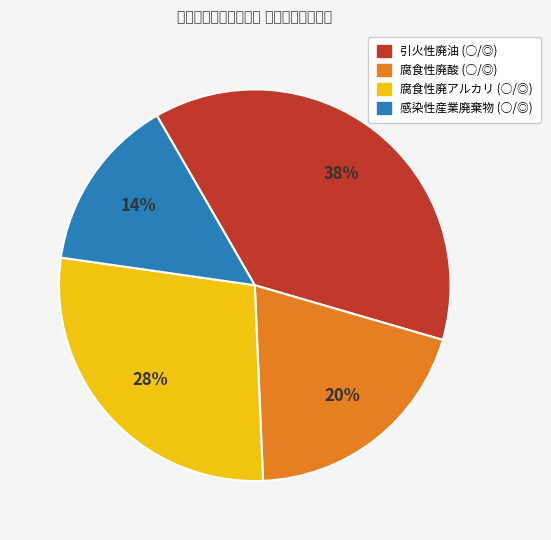

Rank the categories by value from lowest to highest.

感染性産業廃棄物 (○/◎), 腐食性廃酸 (○/◎), 腐食性廃アルカリ (○/◎), 引火性廃油 (○/◎)